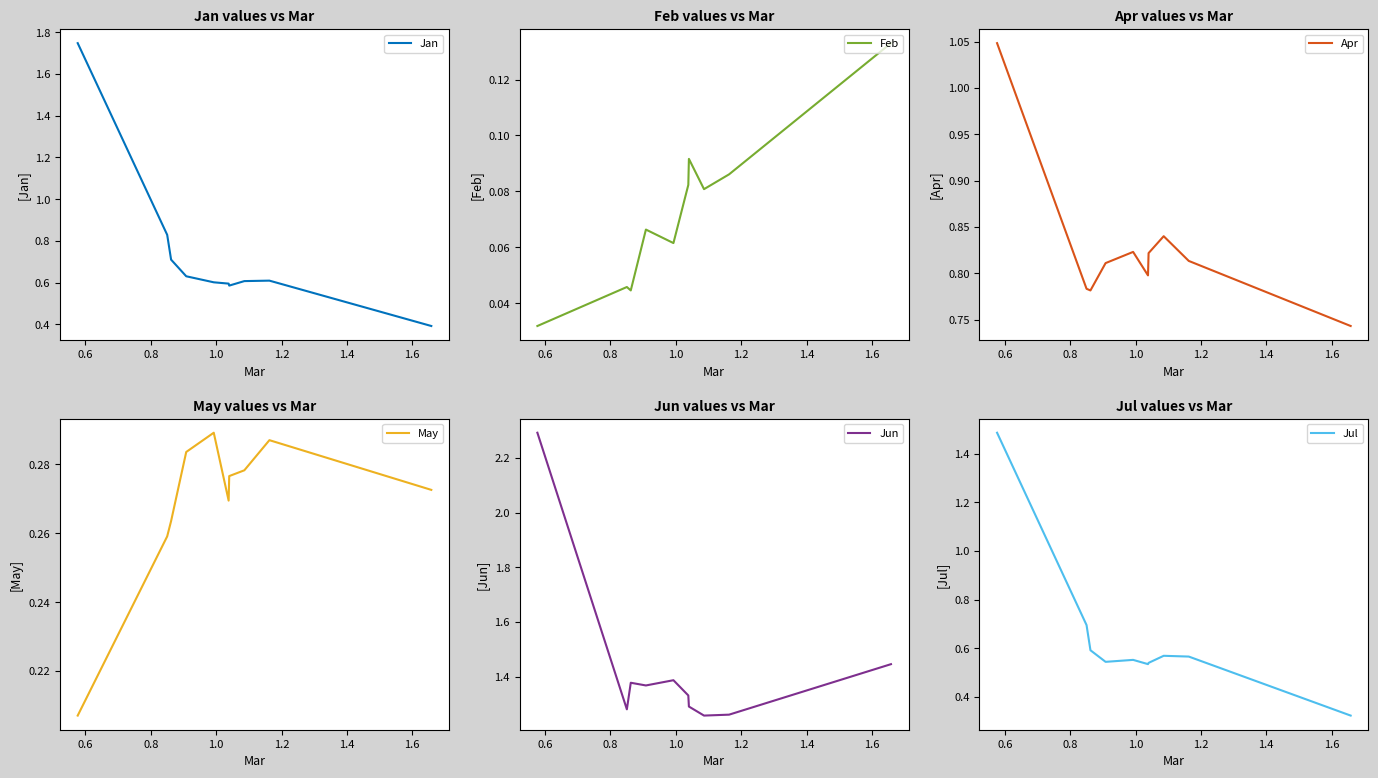

Which series has the widest spread of values?

Jan